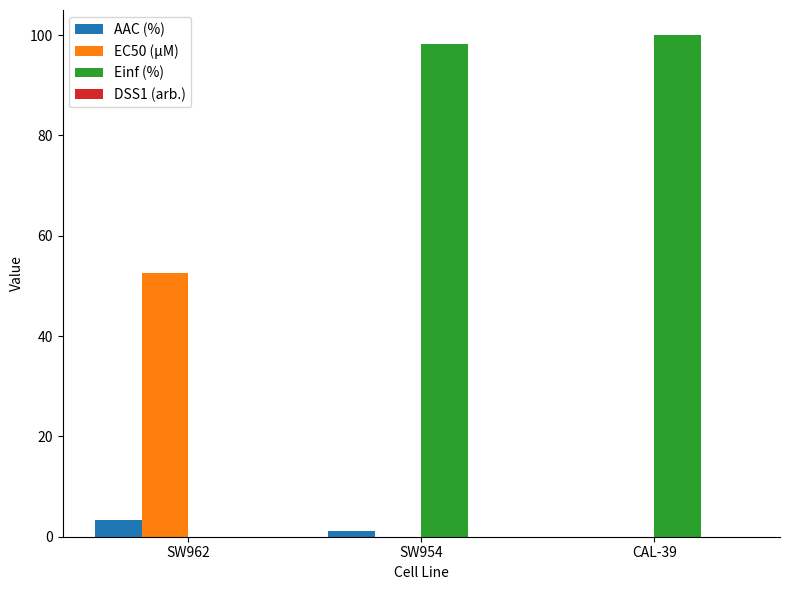

Is the value of Einf (%) at CAL-39 greater than the value of EC50 (µM) at SW954?

Yes